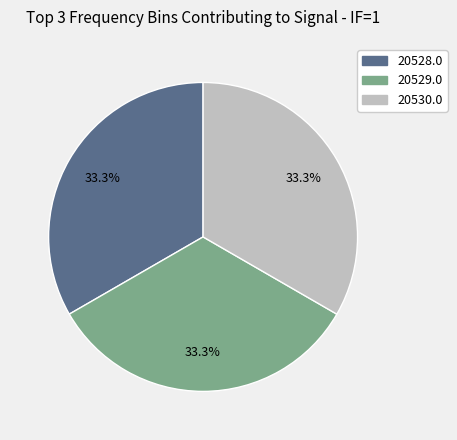

Does any single category account for the majority?

No